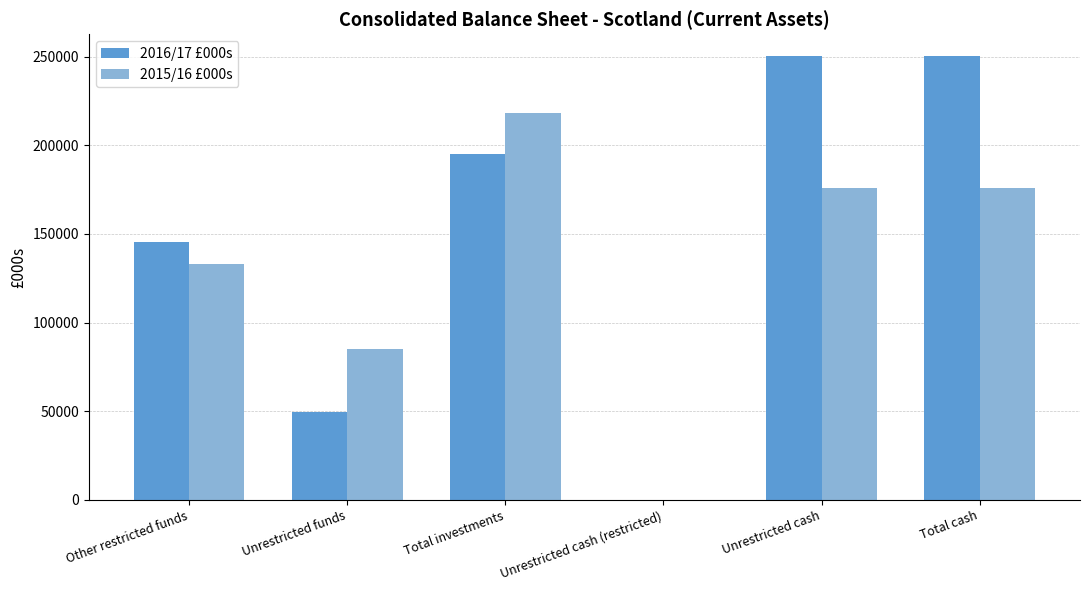

How many positive values does the 2015/16 £000s series have?

5